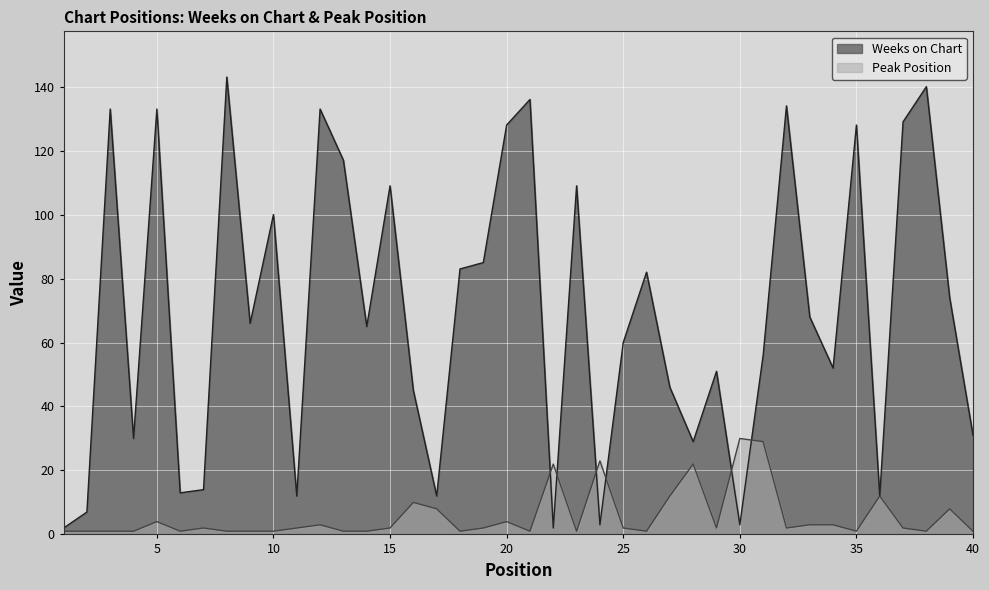

Reading left to right, extract all data points from this chart.

Weeks on Chart: 2	7	133	30	133	13	14	143	66	100	12	133	117	65	109	45	12	83	85	128	136	2	109	3	60	82	46	29	51	3	56	134	68	52	128	12	129	140	74	31
Peak Position: 1	1	1	1	4	1	2	1	1	1	2	3	1	1	2	10	8	1	2	4	1	22	1	23	2	1	12	22	2	30	29	2	3	3	1	12	2	1	8	1